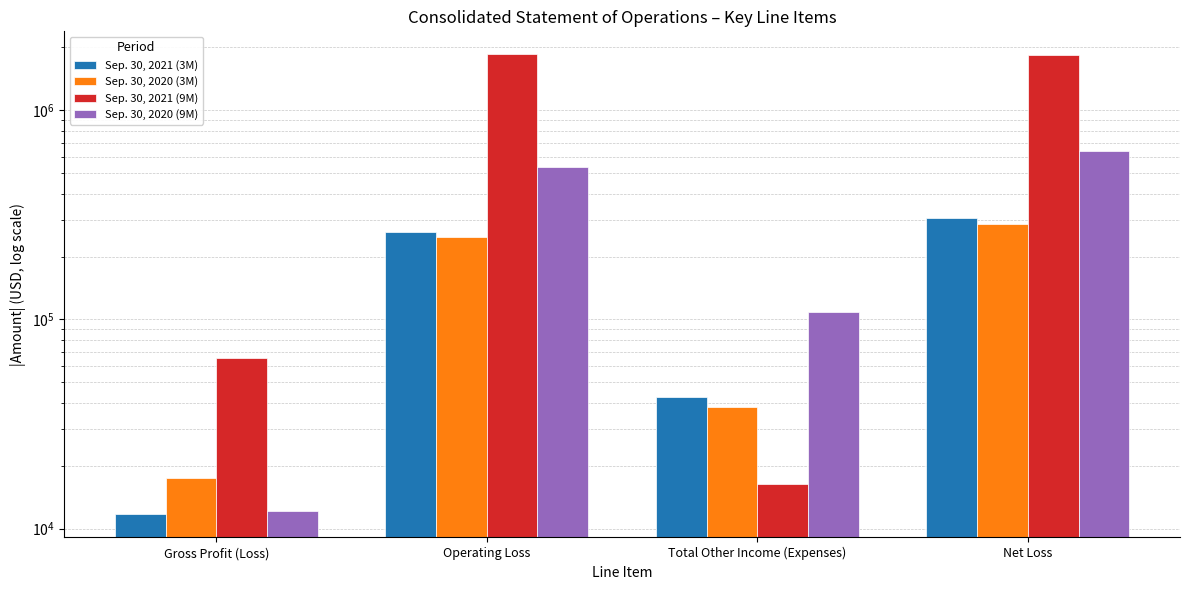

Count the Sep. 30, 2020 (9M) values in the range 108062 to 641259.

3